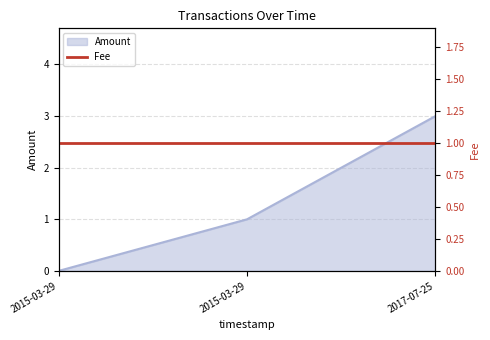

What is the value of the 3rd point from the left?

3